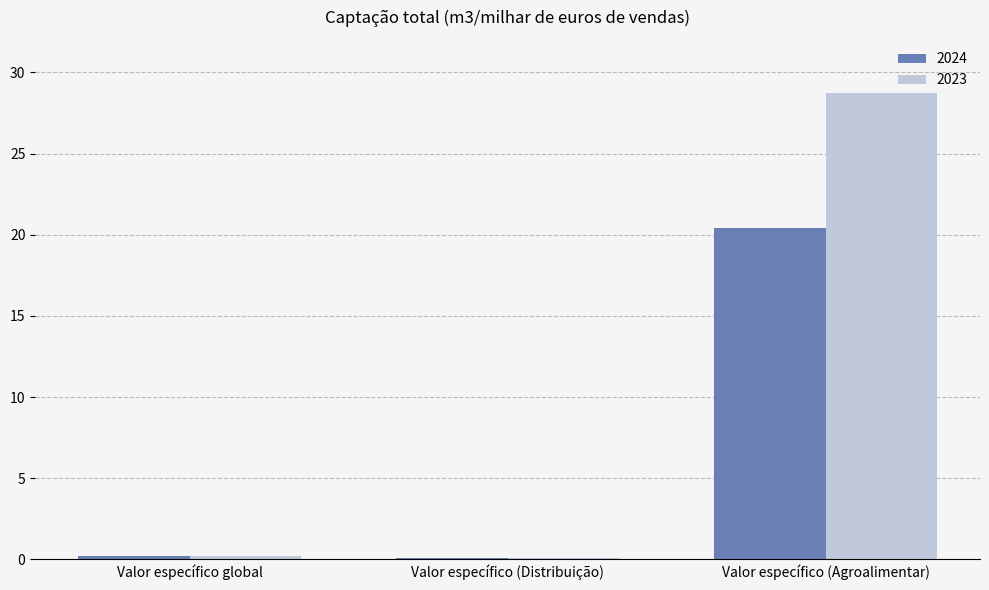

How many bars are there in total?

6